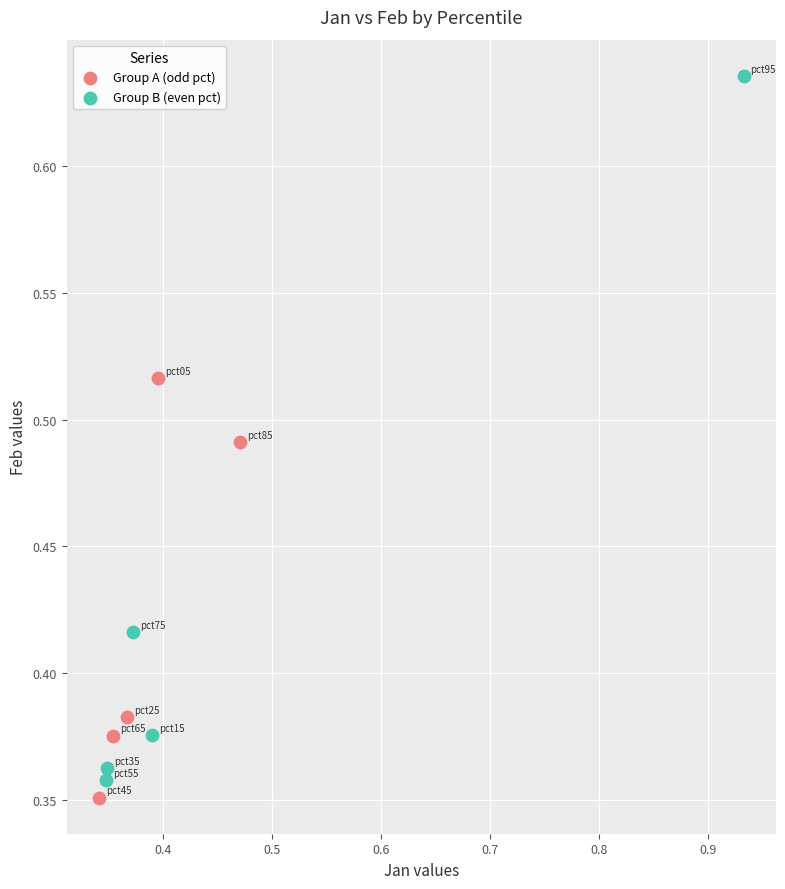

Which series has the largest Y range (max minus min)?

Group B (even pct)